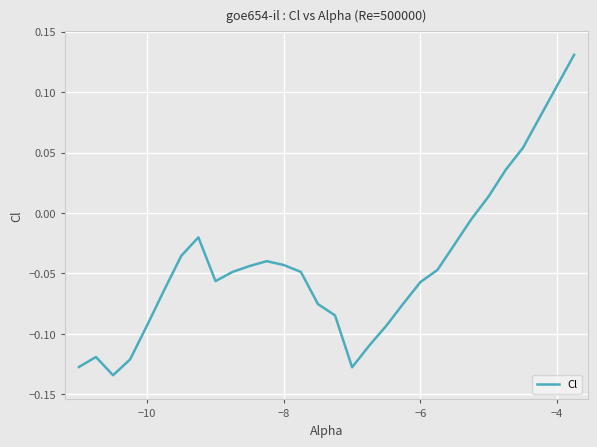

What is the difference between the maximum and minimum values?

0.3